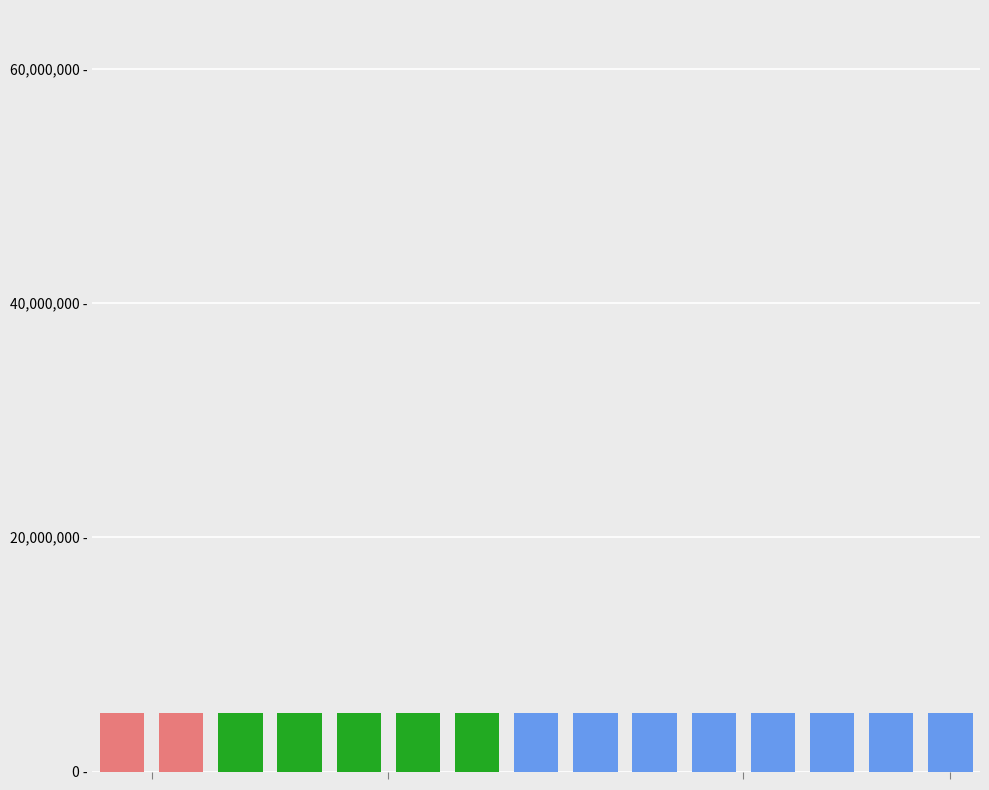

What is the maximum value shown in the chart?

5019134